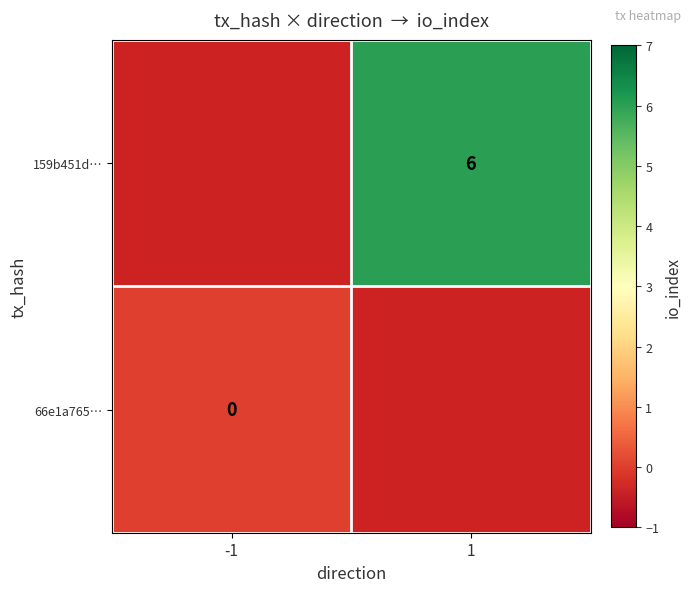

The 159b451d… series shows 6 at 1. True or false?

True